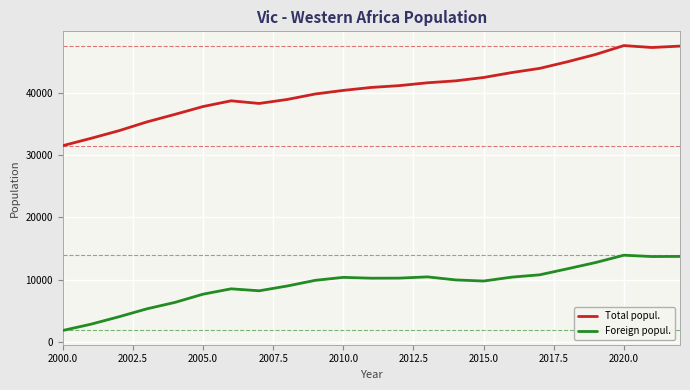

True or false: Foreign popul. and Total popul. intersect in this chart.

False